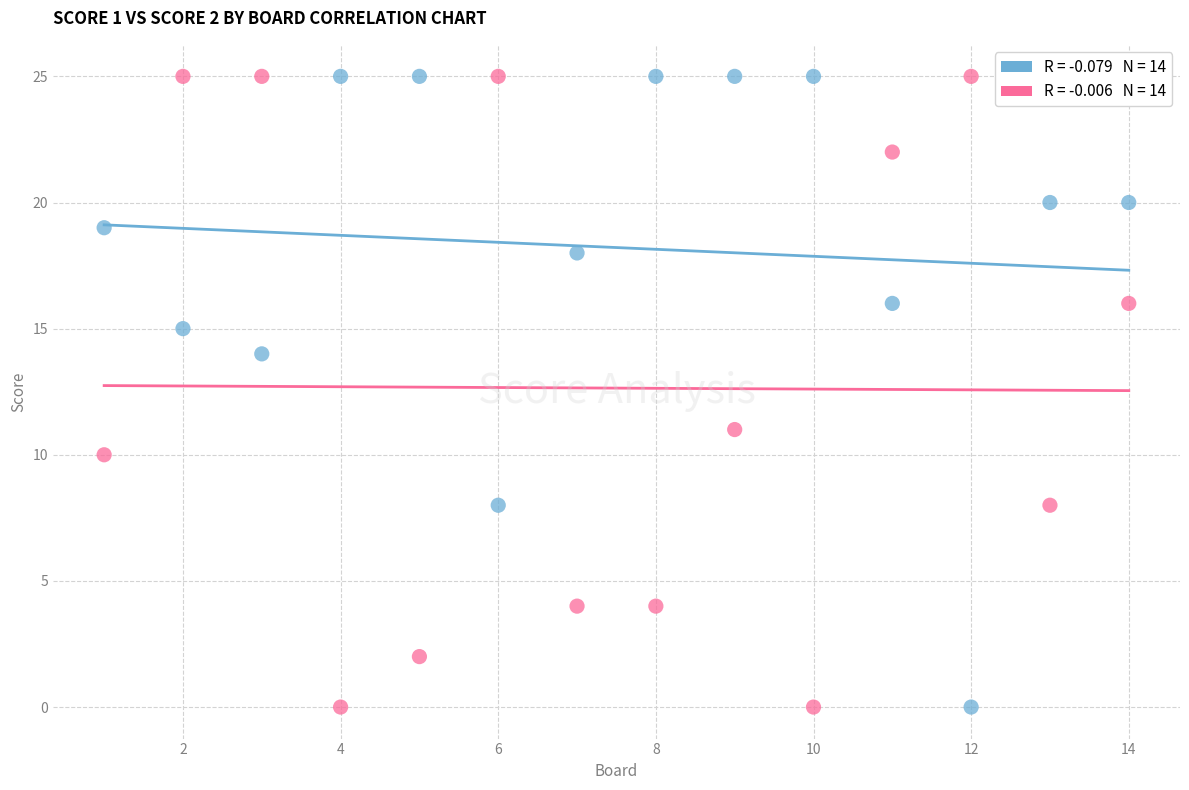

Across all data points, what is the range of X values (max minus min)?

13